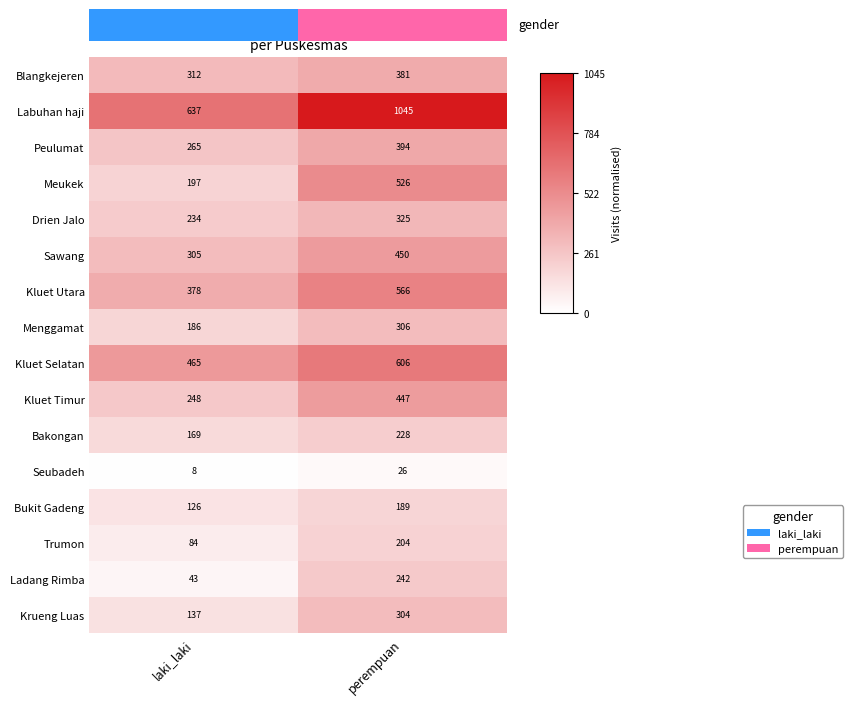

Rank the categories by Peulumat value from highest to lowest.

perempuan, laki_laki